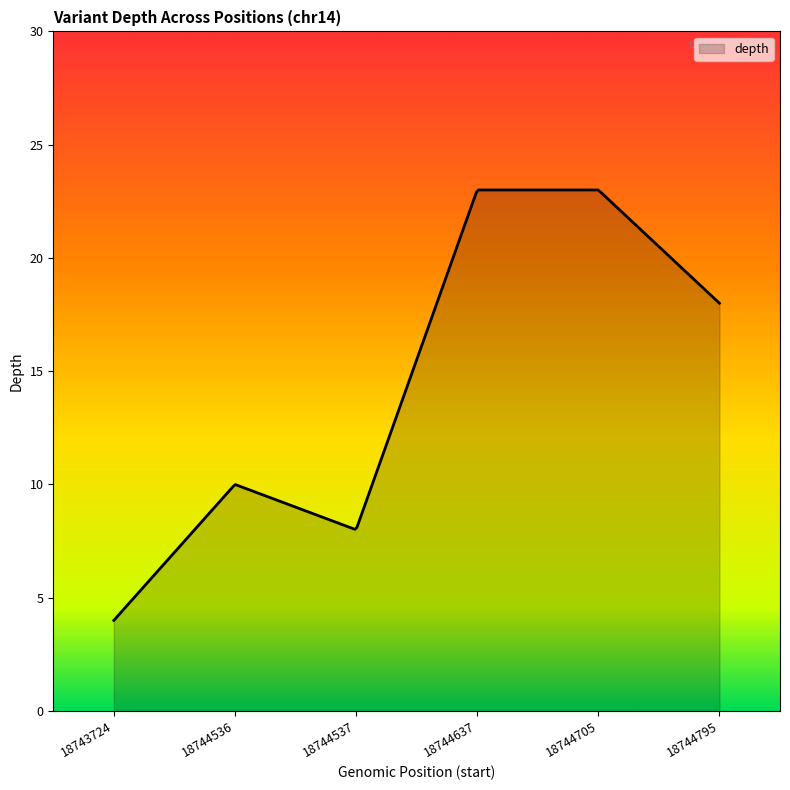

What is the difference between the maximum and minimum values?

19.0